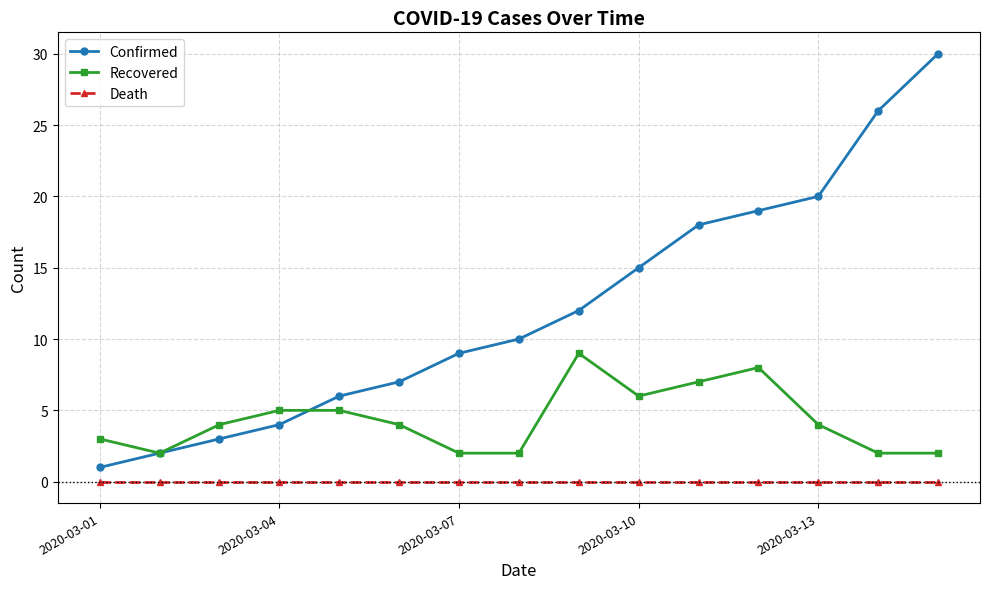

Reading left to right, list all the values displayed in this chart.

Confirmed: 1	2	3	4	6	7	9	10	12	15	18	19	20	26	30
Recovered: 3	2	4	5	5	4	2	2	9	6	7	8	4	2	2
Death: 0	0	0	0	0	0	0	0	0	0	0	0	0	0	0